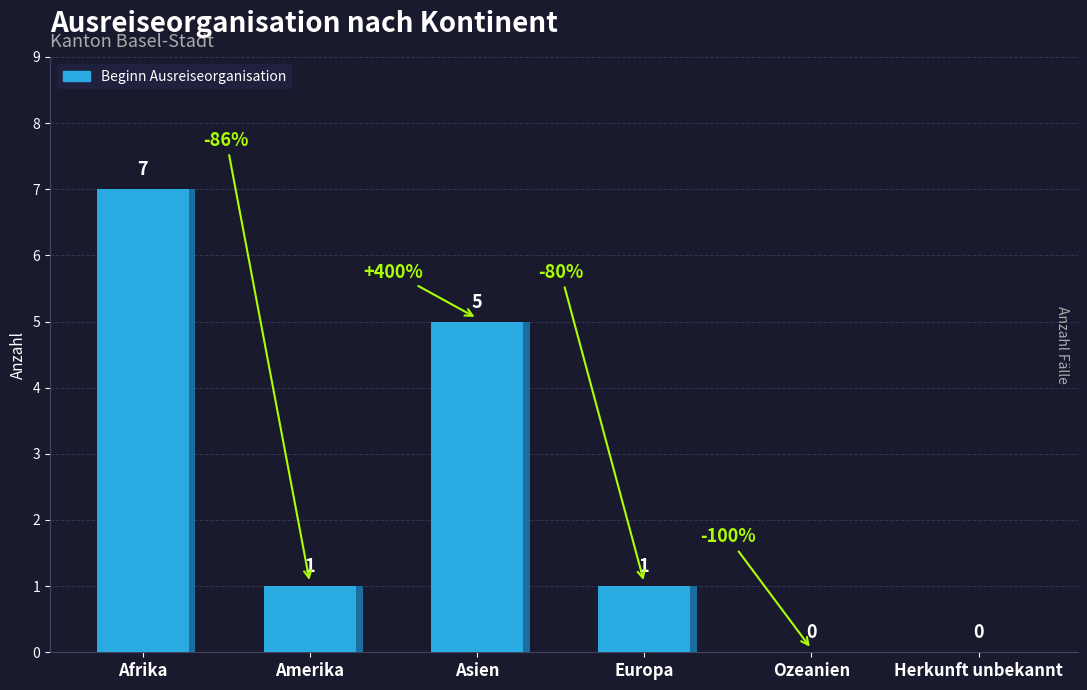

True or false: Abschluss Ausreiseorganisation has a value of -2 at Herkunft unbekannt.

False